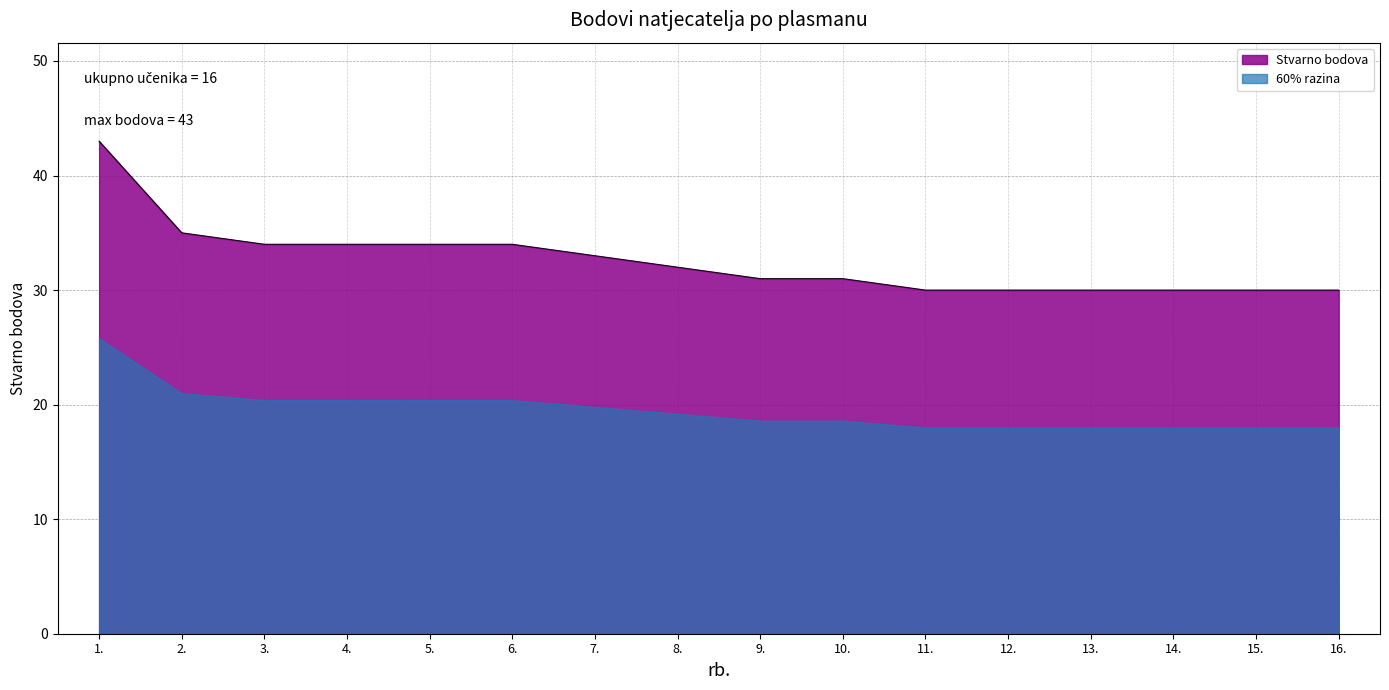

What is the difference between the maximum and second lowest values?

13